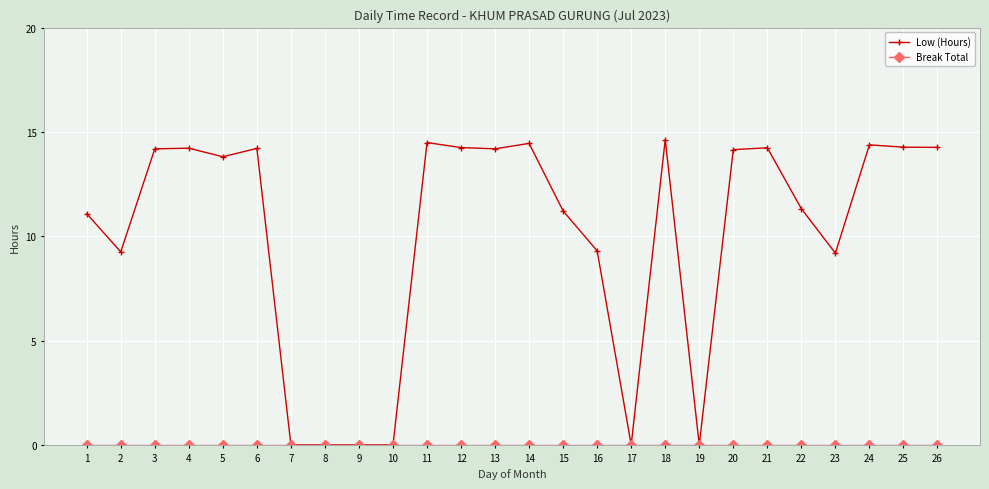

What is the average value of the Low (Hours) series?

10.0